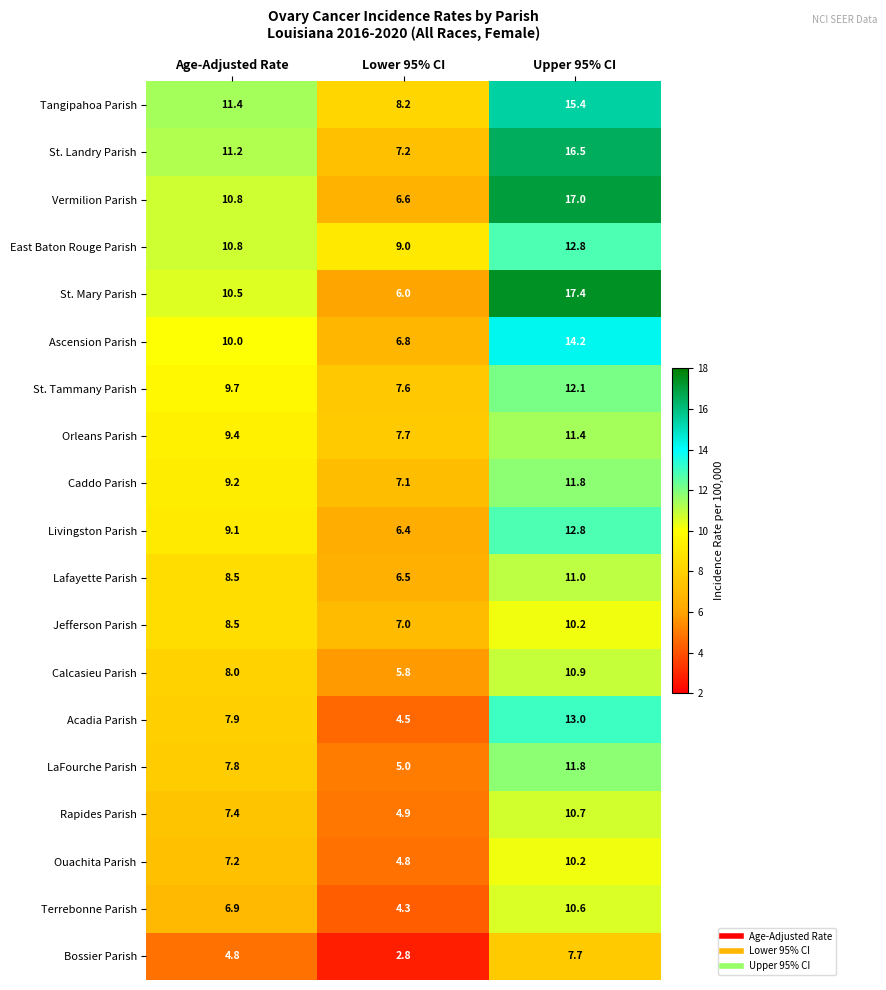

Where does the Bossier Parish series first go above 4?

Age-Adjusted Rate